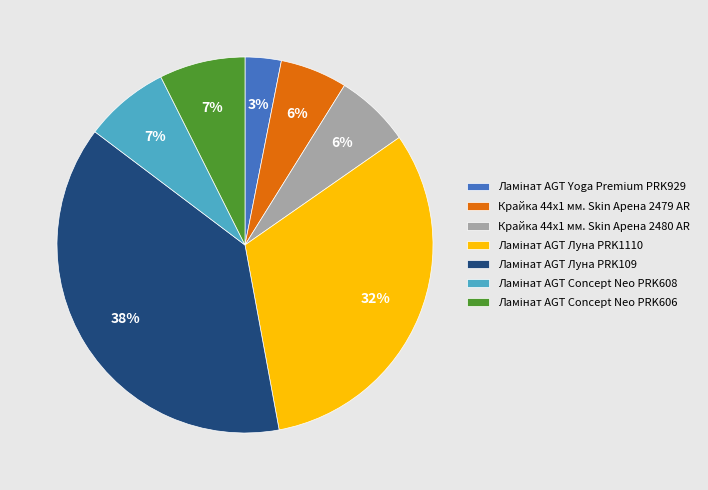

What percentage is the Крайка 44x1 мм. Skin Арена 2479 AR slice, to the nearest percent?

6%